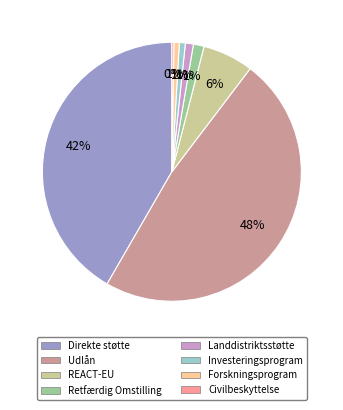

To the nearest percent, what is the difference between the largest and smallest slice percentages?

48%